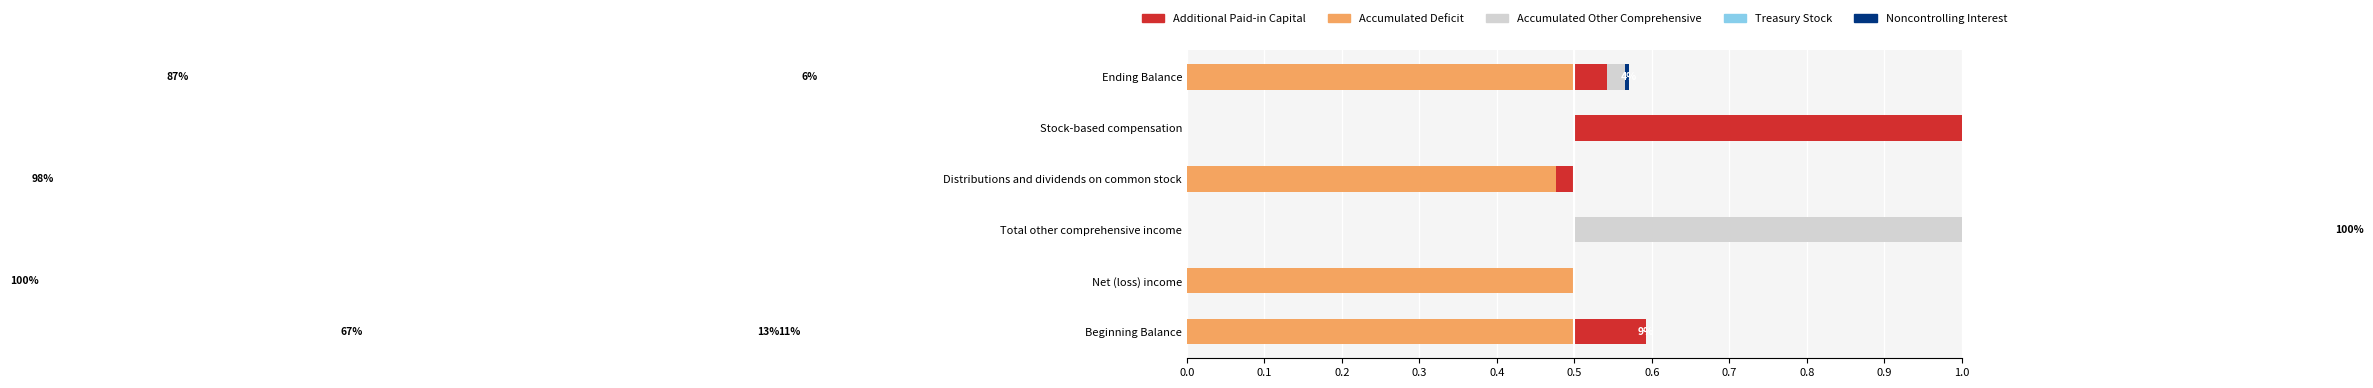

Which has a higher value, Stock-based compensation or Beginning Balance?

Stock-based compensation